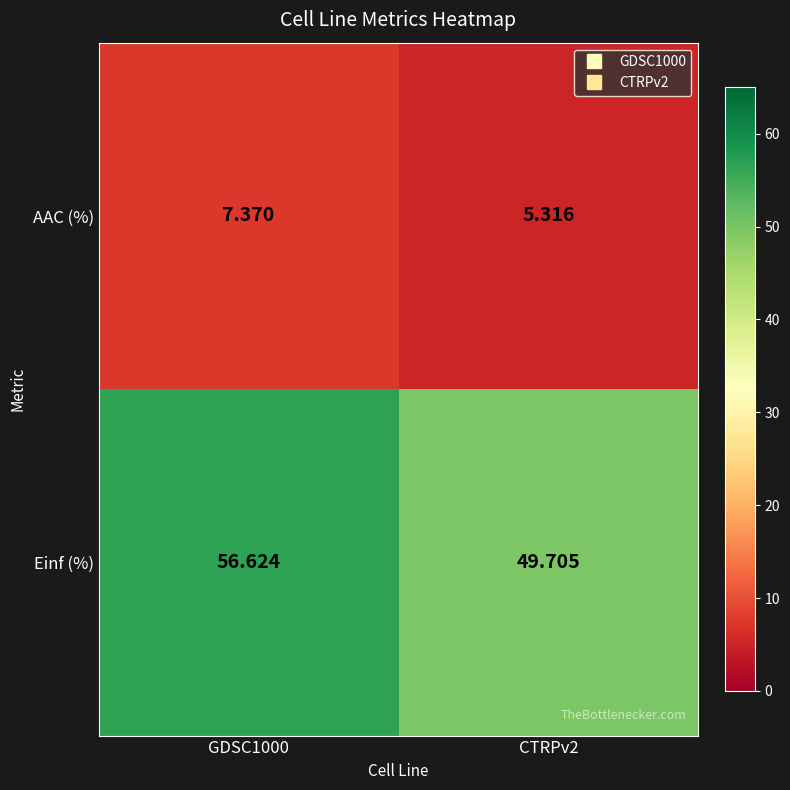

Is the value of Einf (%) at GDSC1000 greater than the value of AAC (%) at CTRPv2?

Yes